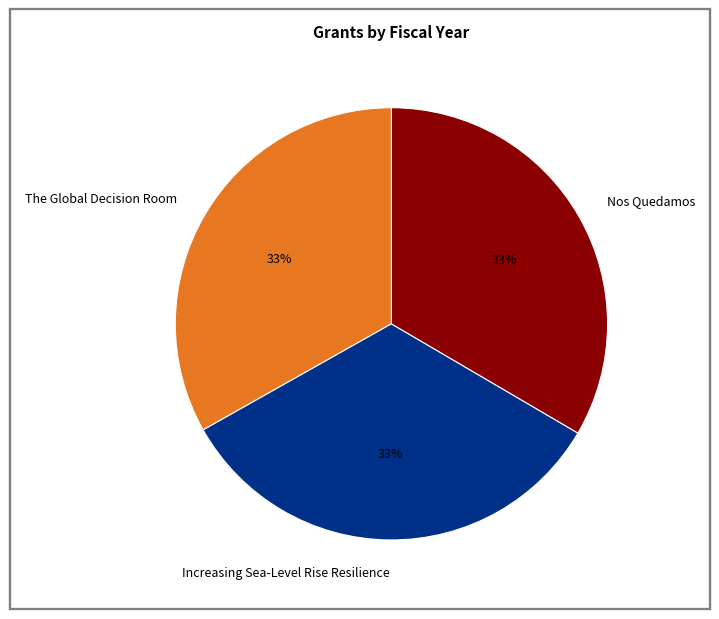

Approximately how many times larger is the value at Increasing Sea-Level Rise Resilience compared to Nos Quedamos?

1.0